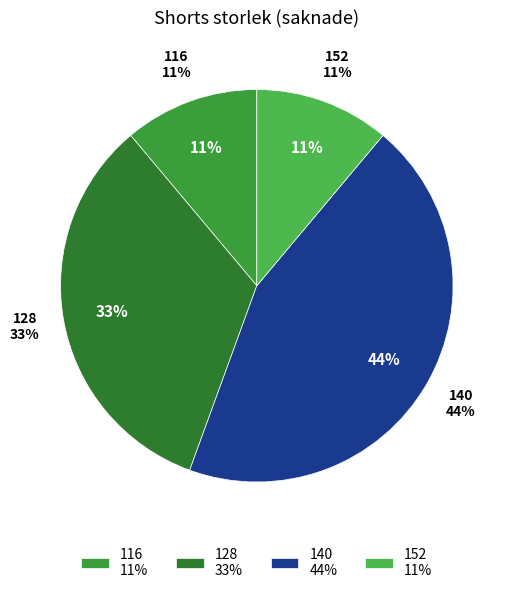

Which has a higher value, 116 or 152?

116